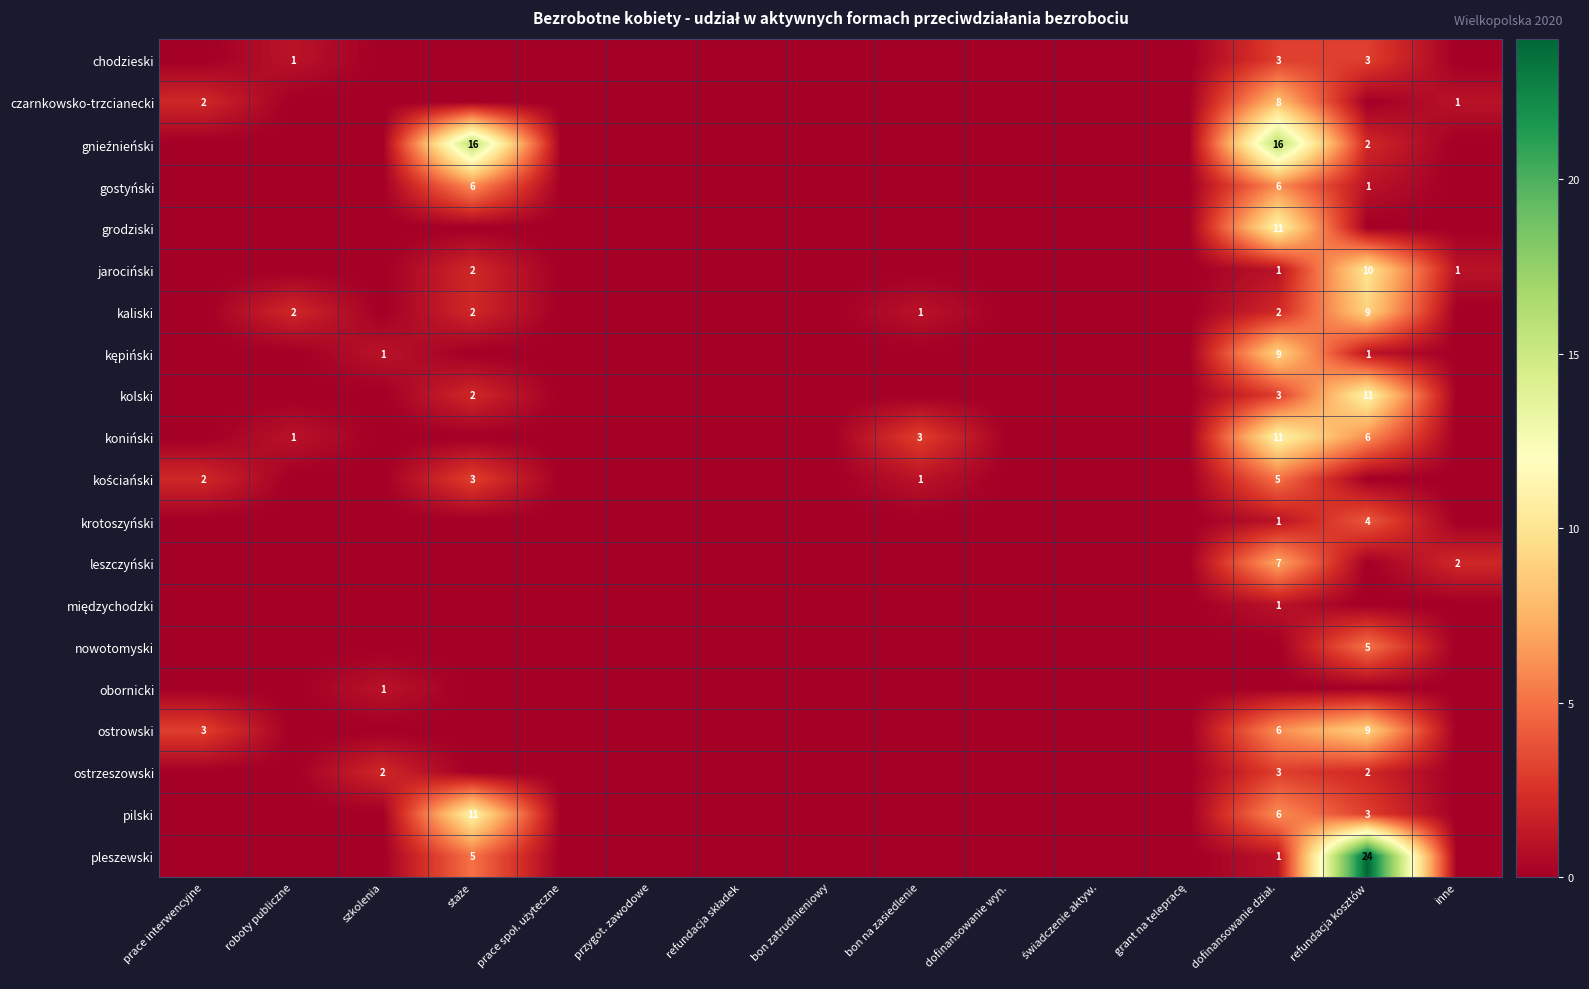

The jarociński series shows 1 at inne. True or false?

True